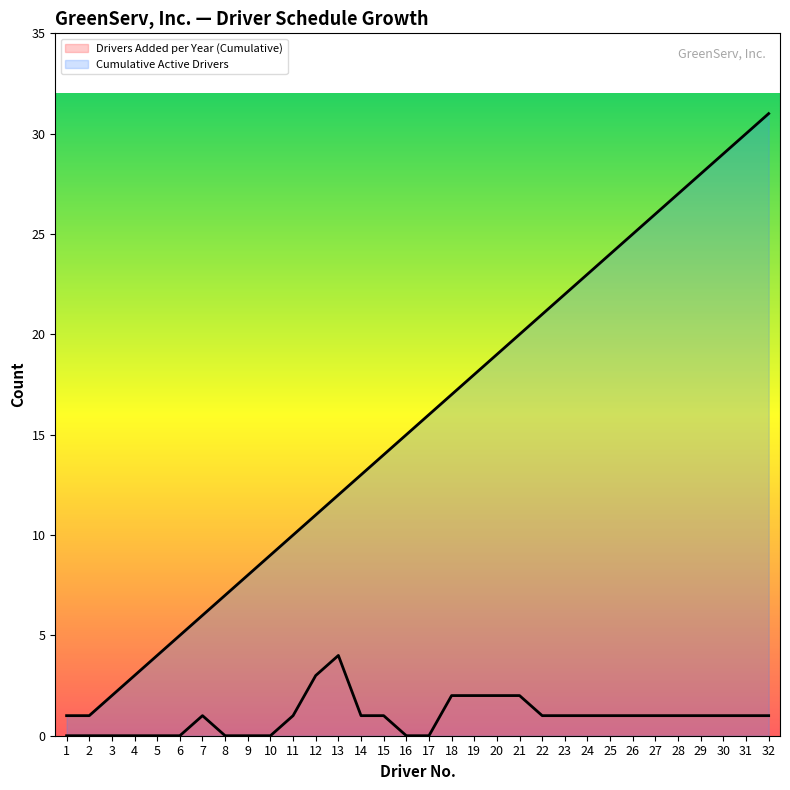

Count the number of categories in the chart.

32